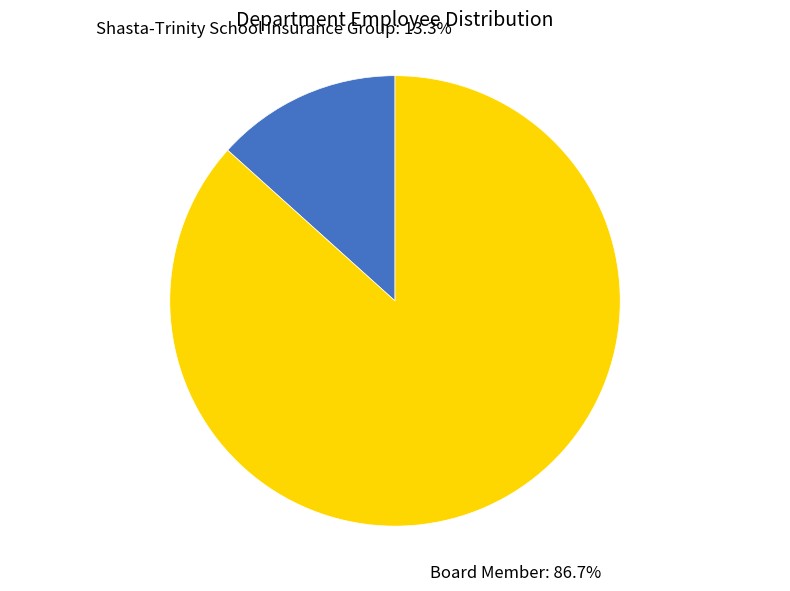

Is there a majority slice in this chart?

Yes